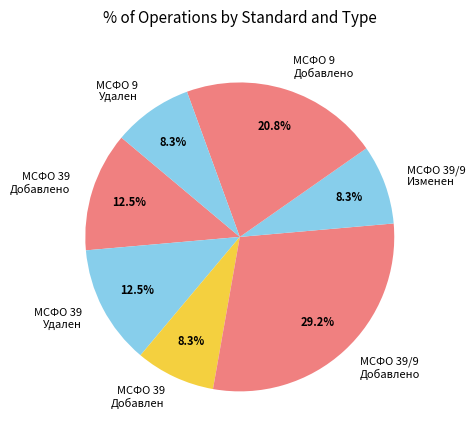

How many segments does this pie chart have?

7